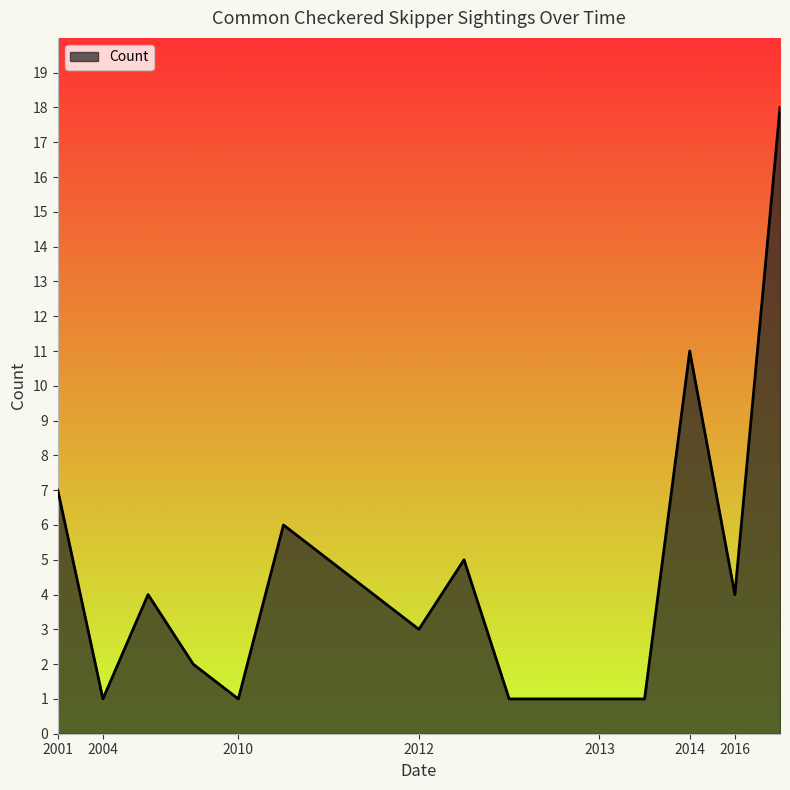

What is the greatest value displayed?

18